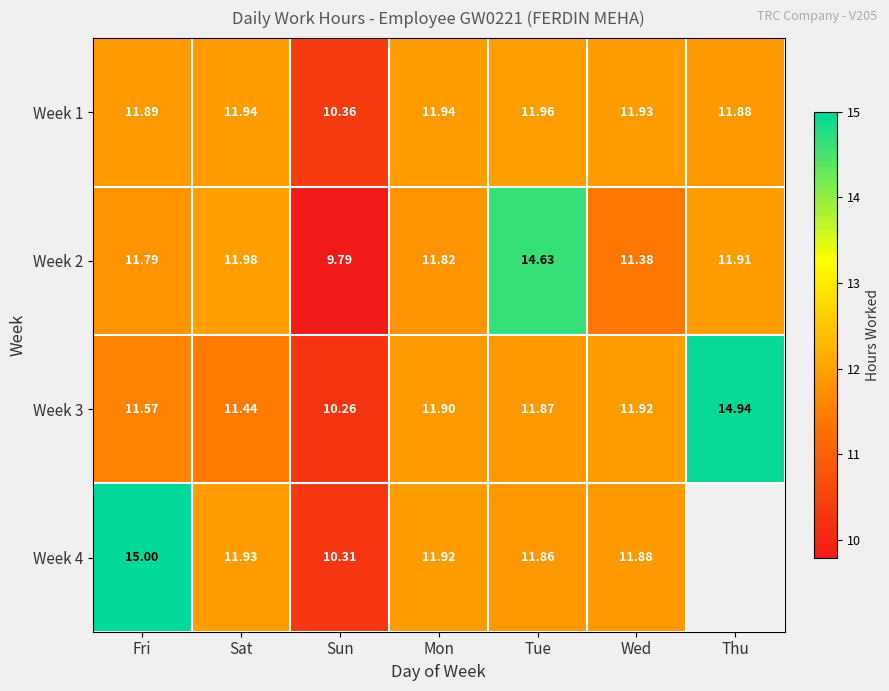

What is the sum of the Week 2 values at Mon and Wed?

23.2